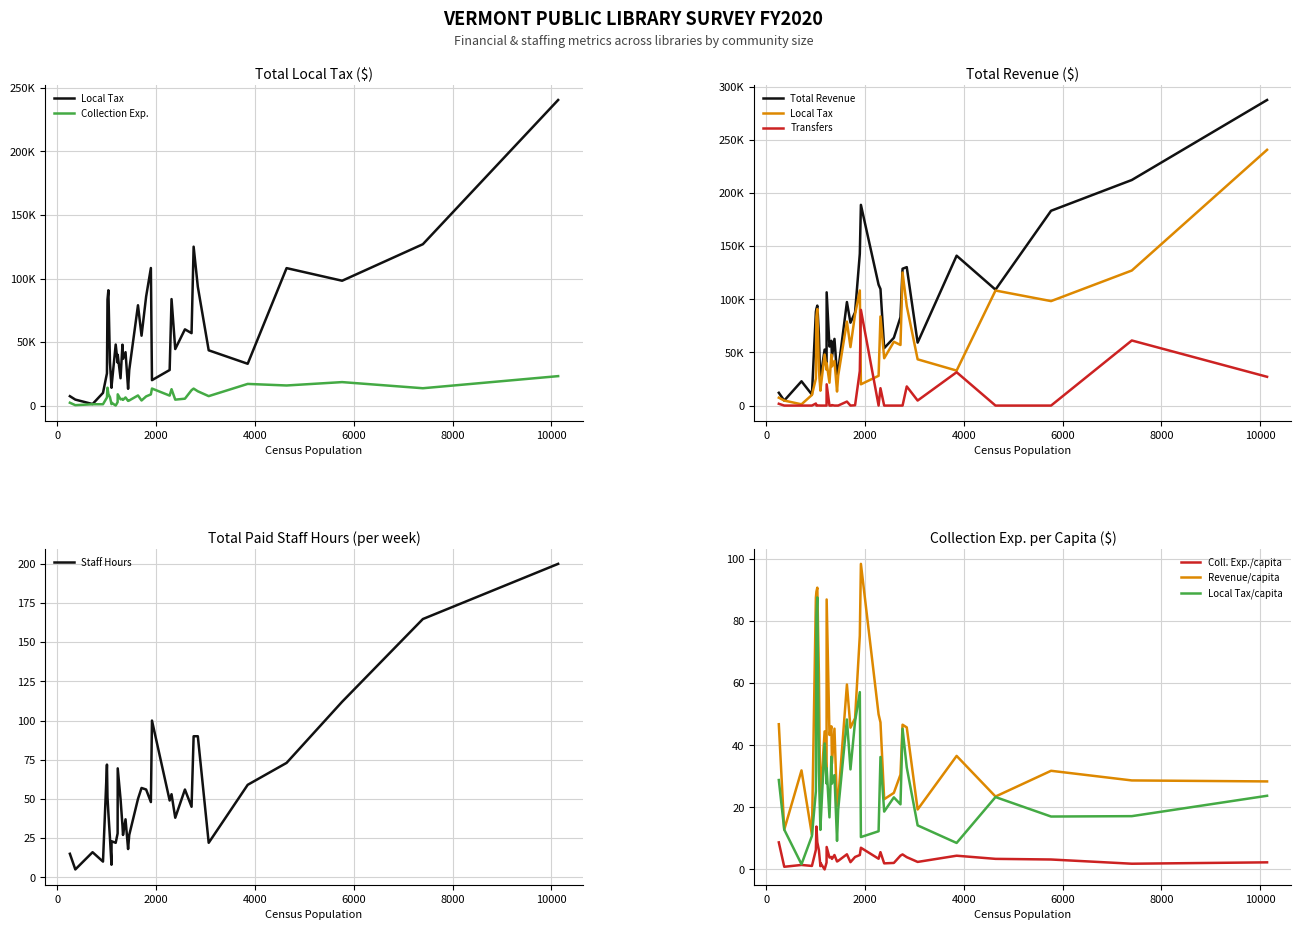

Which series has the largest total across all categories?

total_revenue